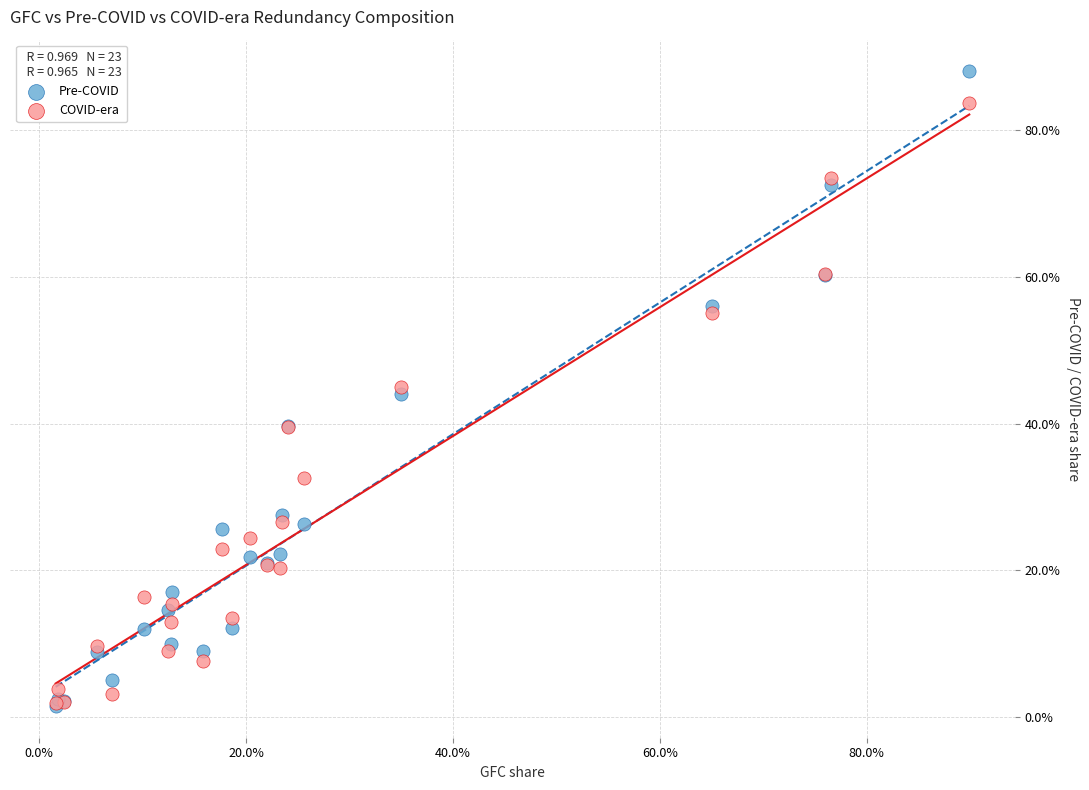

What are all the series names shown in the legend?

Pre-COVID, COVID-era